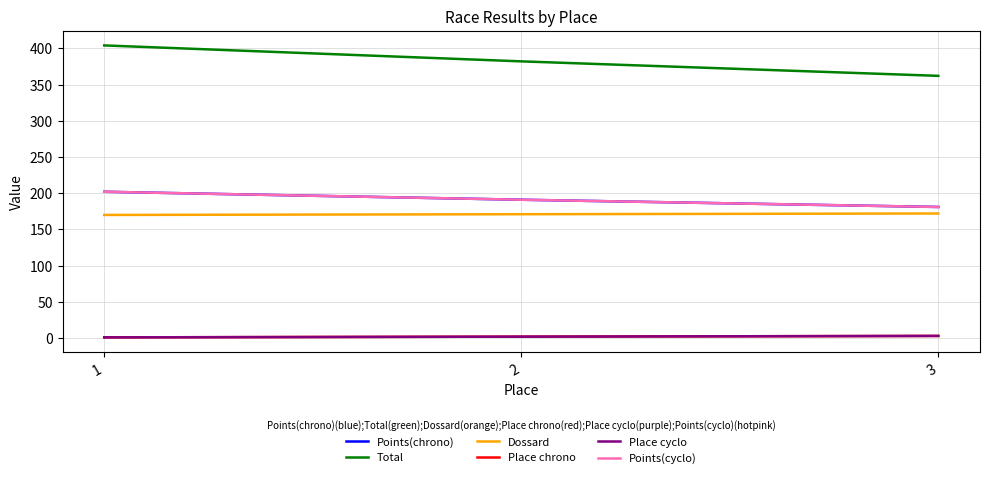

How many lines are shown in the chart?

6